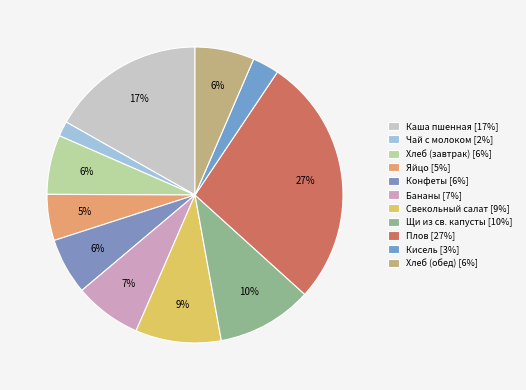

Is there any slice that represents more than half of the pie?

No